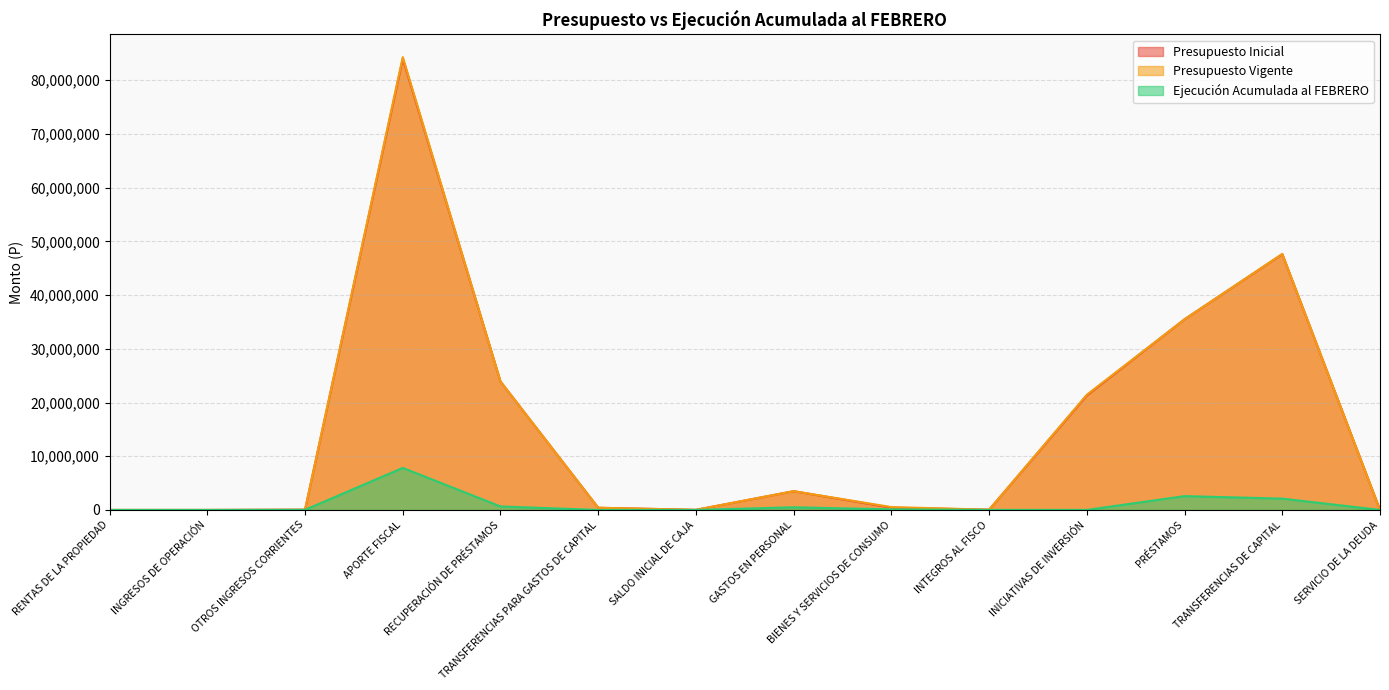

Rank the series at GASTOS EN PERSONAL from lowest to highest value.

Ejecución Acumulada al FEBRERO, Presupuesto Inicial, Presupuesto Vigente